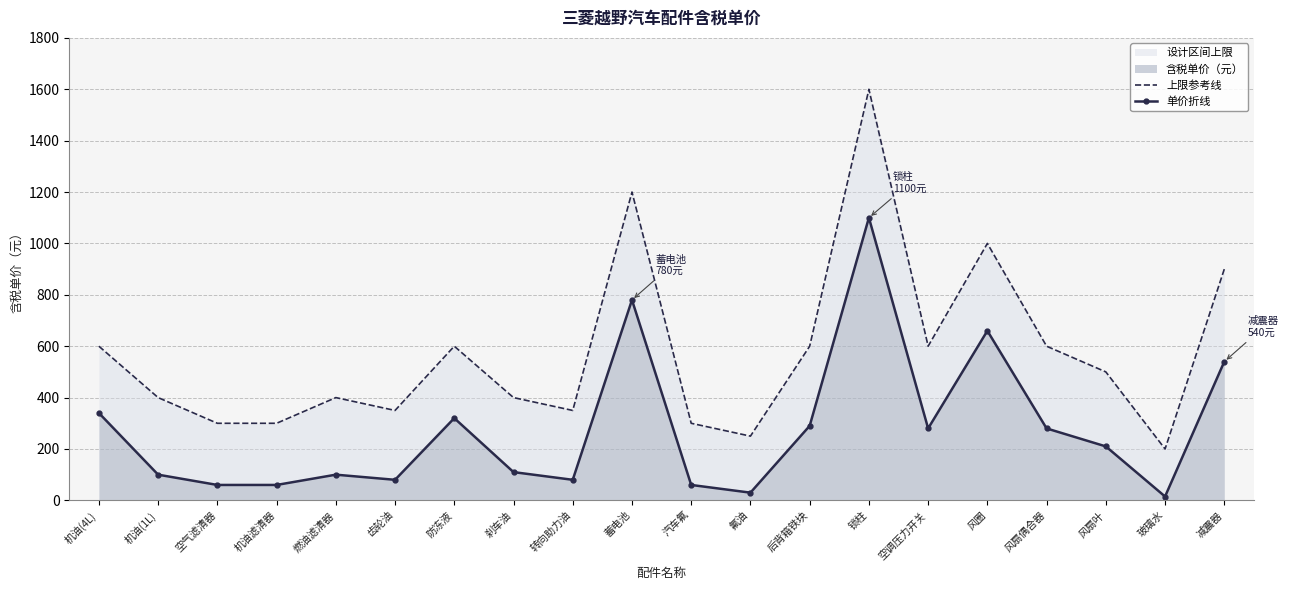

What is the approximate value of 上限参考线 at 机油滤清器, to the nearest 10?

300